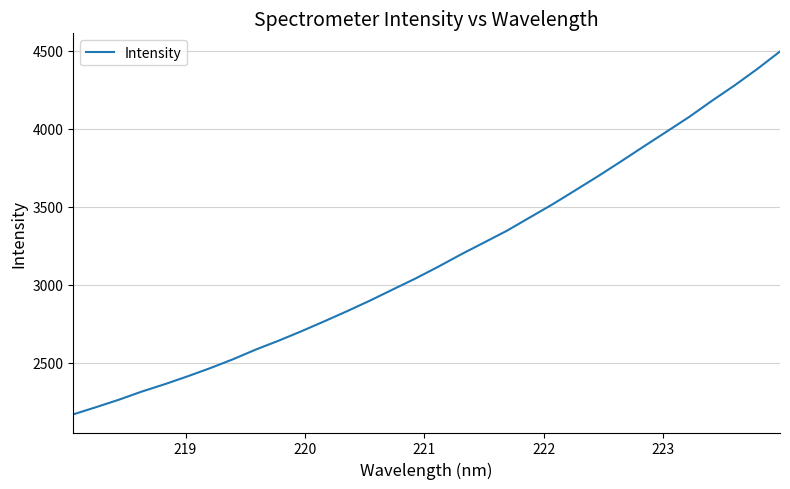

What is the difference between the maximum and minimum values?

2326.6